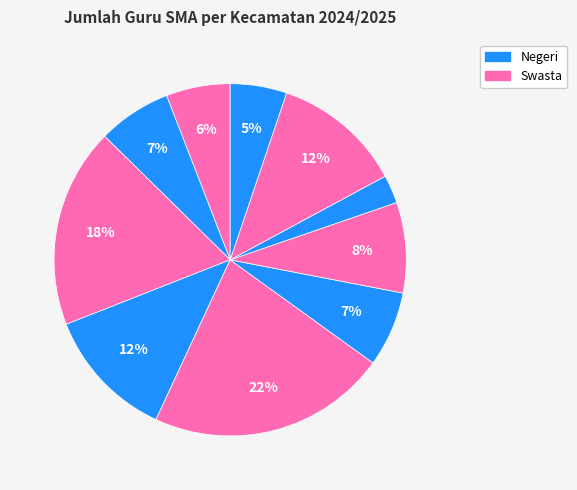

How many segments does this pie chart have?

10